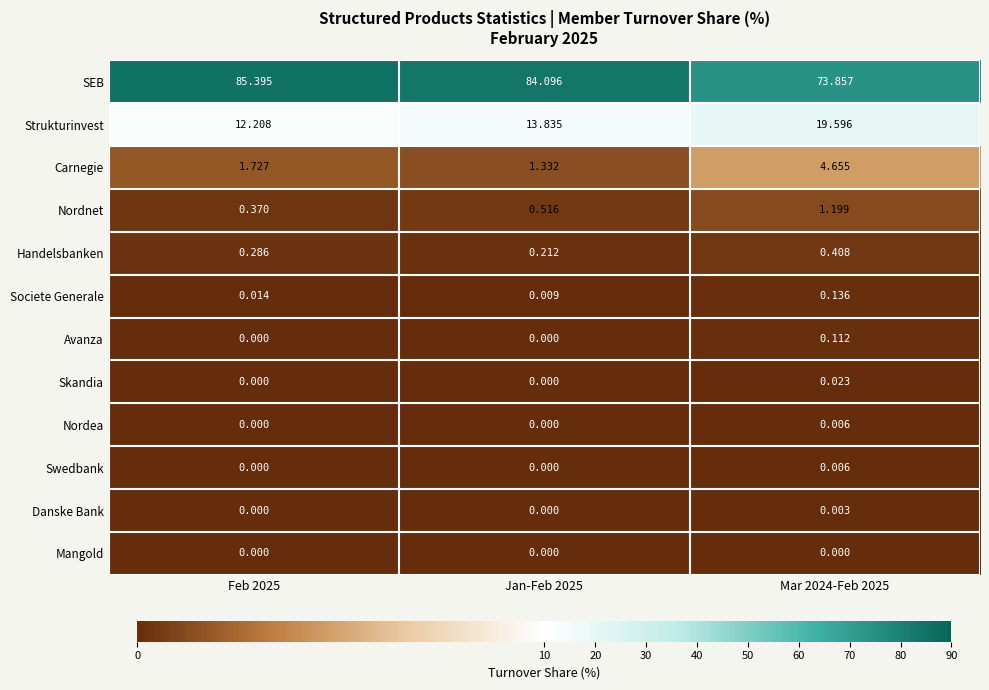

At which category is the sum across all series the highest?

Mar 2024-Feb 2025